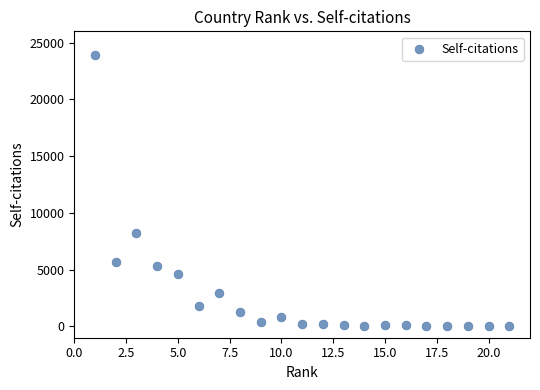

What Y value in the scatter plot is closest to 11968?

8254